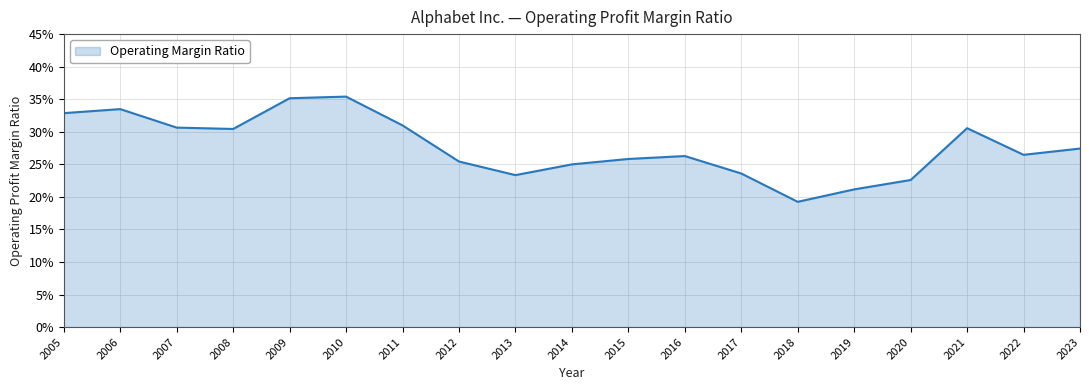

Does the chart have visible grid lines?

Yes